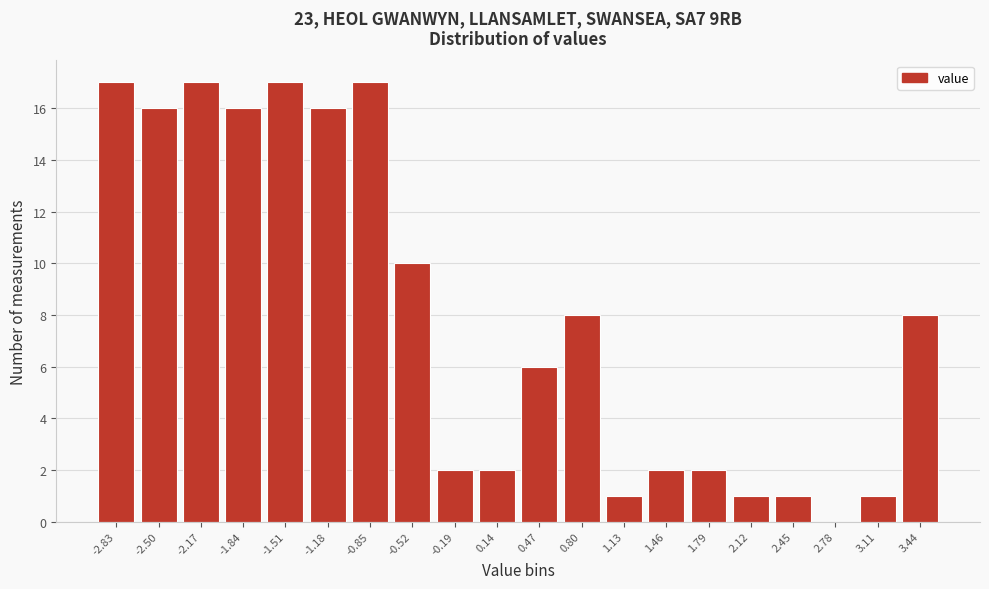

Reading left to right, what are all the values shown in this chart?

-2.83=17	-2.50=16	-2.17=17	-1.84=16	-1.51=17	-1.18=16	-0.85=17	-0.52=10	-0.19=2	0.14=2	0.47=6	0.80=8	1.13=1	1.46=2	1.79=2	2.12=1	2.45=1	2.78=0	3.11=1	3.44=8